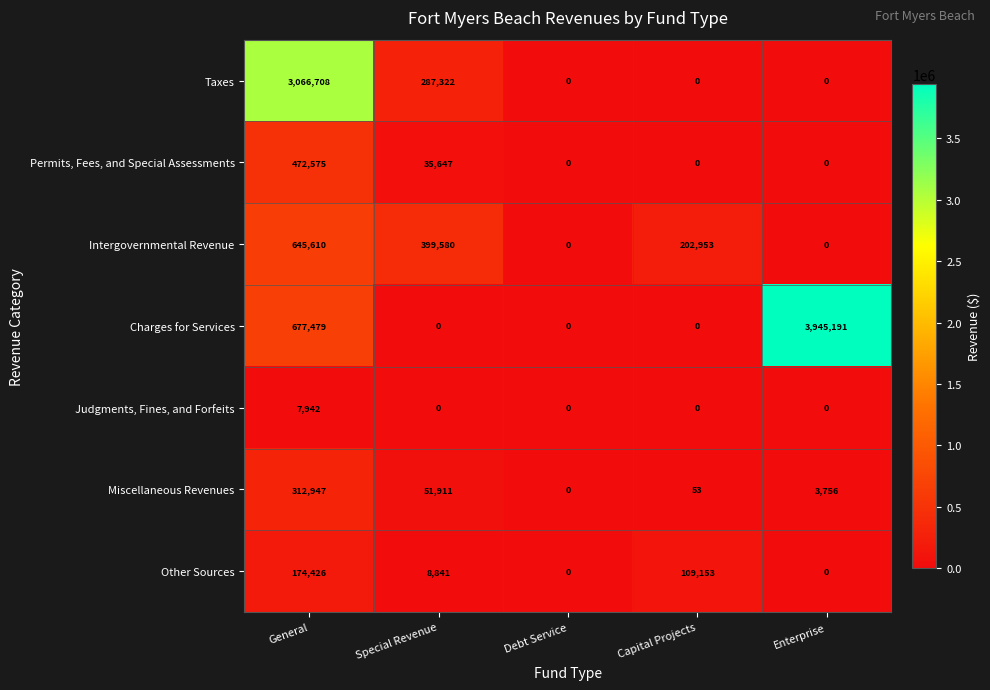

The value of Permits, Fees, and Special Assessments at Special Revenue is 35647. True or false?

True